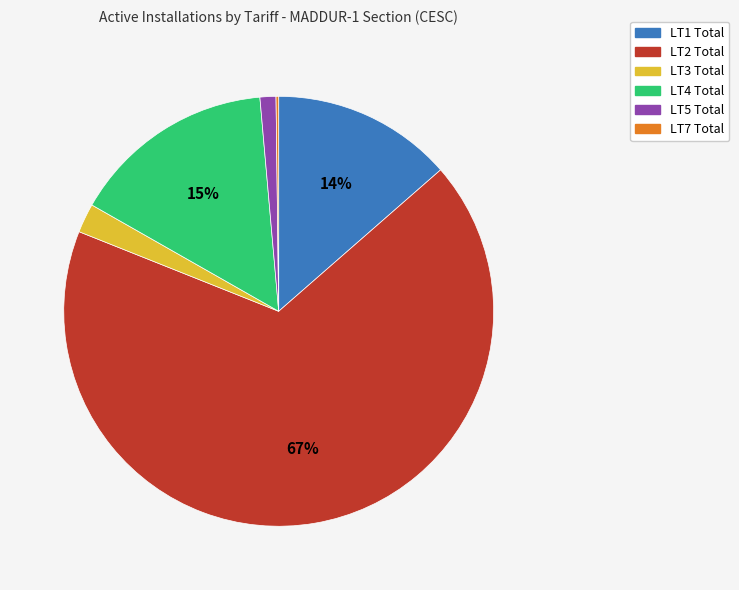

To the nearest percent, what is the average slice percentage?

17%